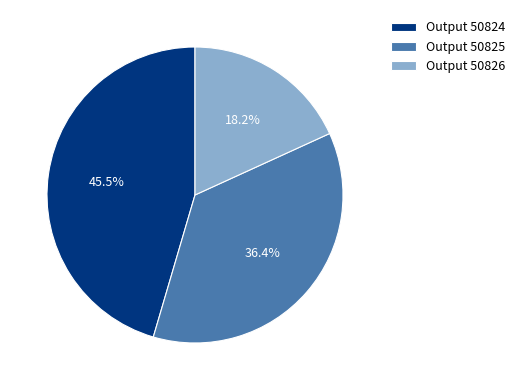

What is the smallest slice in the pie chart?

Output 50826